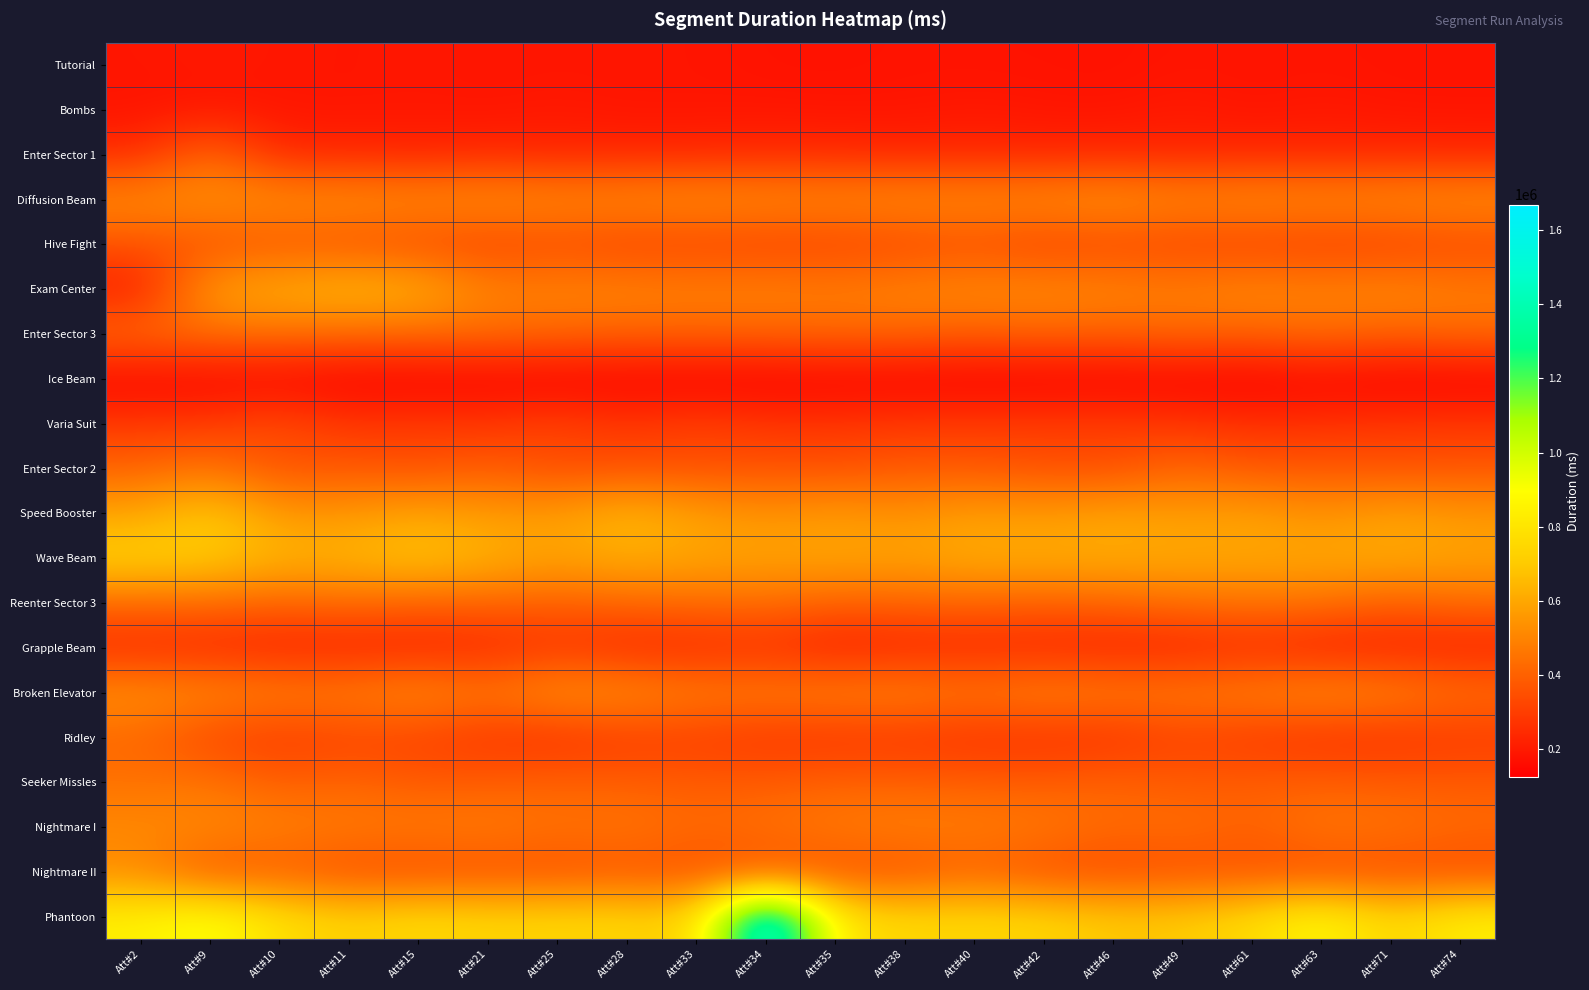

At which category is the sum across all series the highest?

Att#9